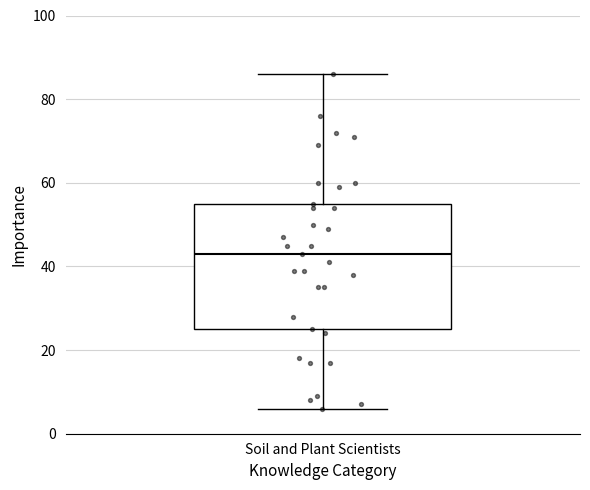

Where is the lower edge of the box for Soil and Plant Scientists on the y-axis? The values are not printed on the chart, so give them approximately, as read against the axis.

26